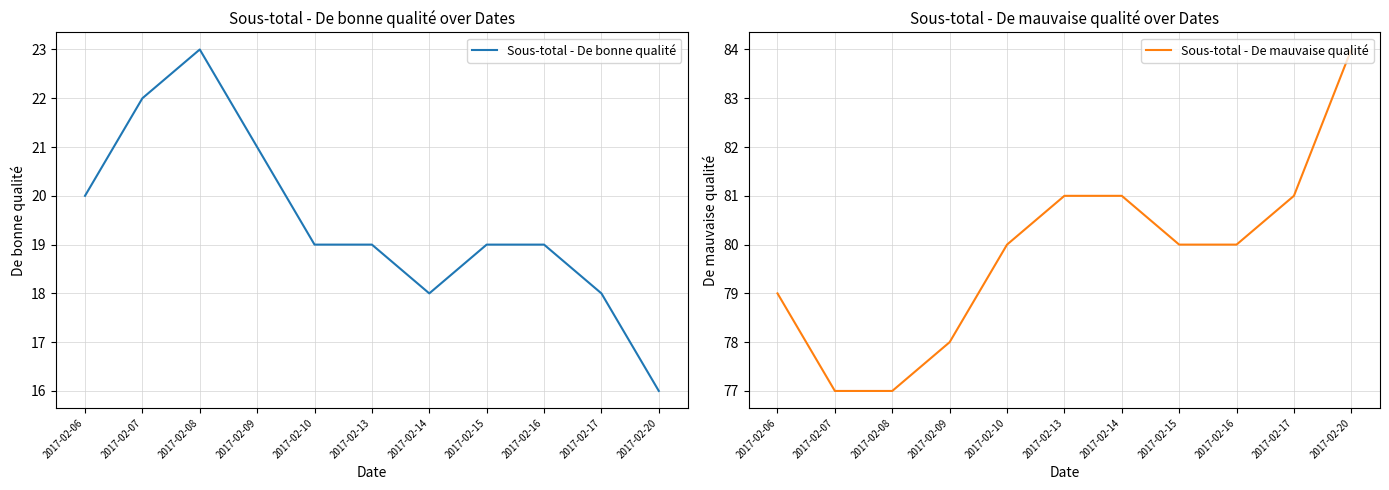

What is the difference between the Sous-total - De bonne qualité values at 2017-02-15 and 2017-02-09?

2